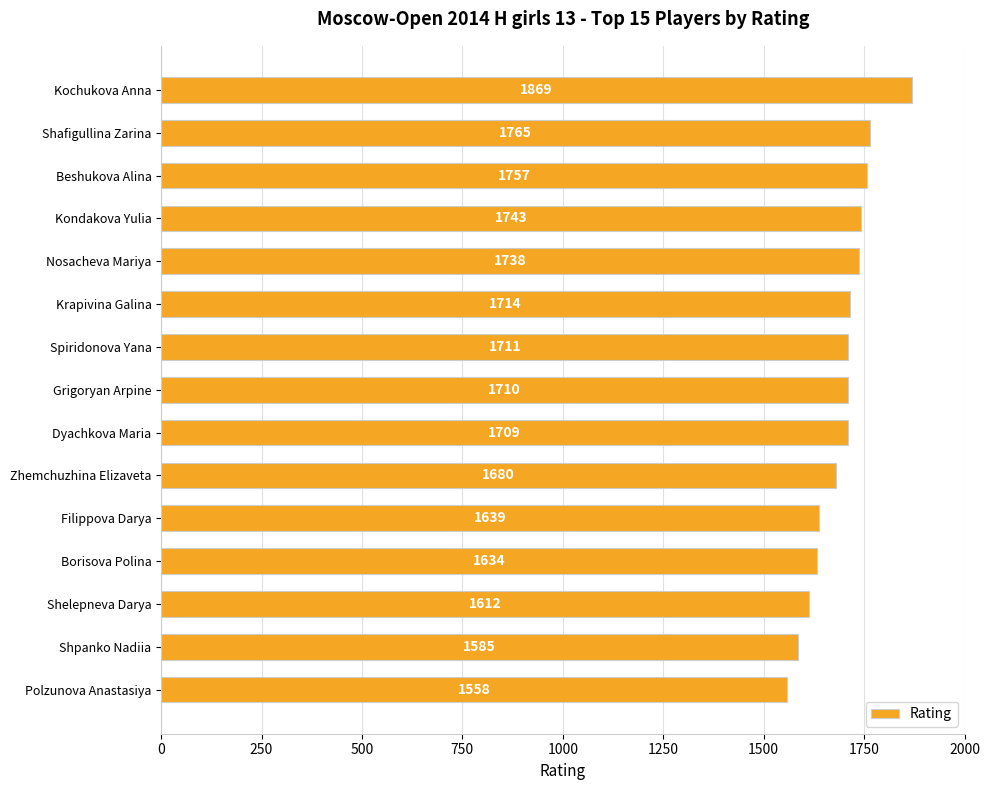

Reading bottom to top, list all the values displayed in this chart.

1558	1585	1612	1634	1639	1680	1709	1710	1711	1714	1738	1743	1757	1765	1869